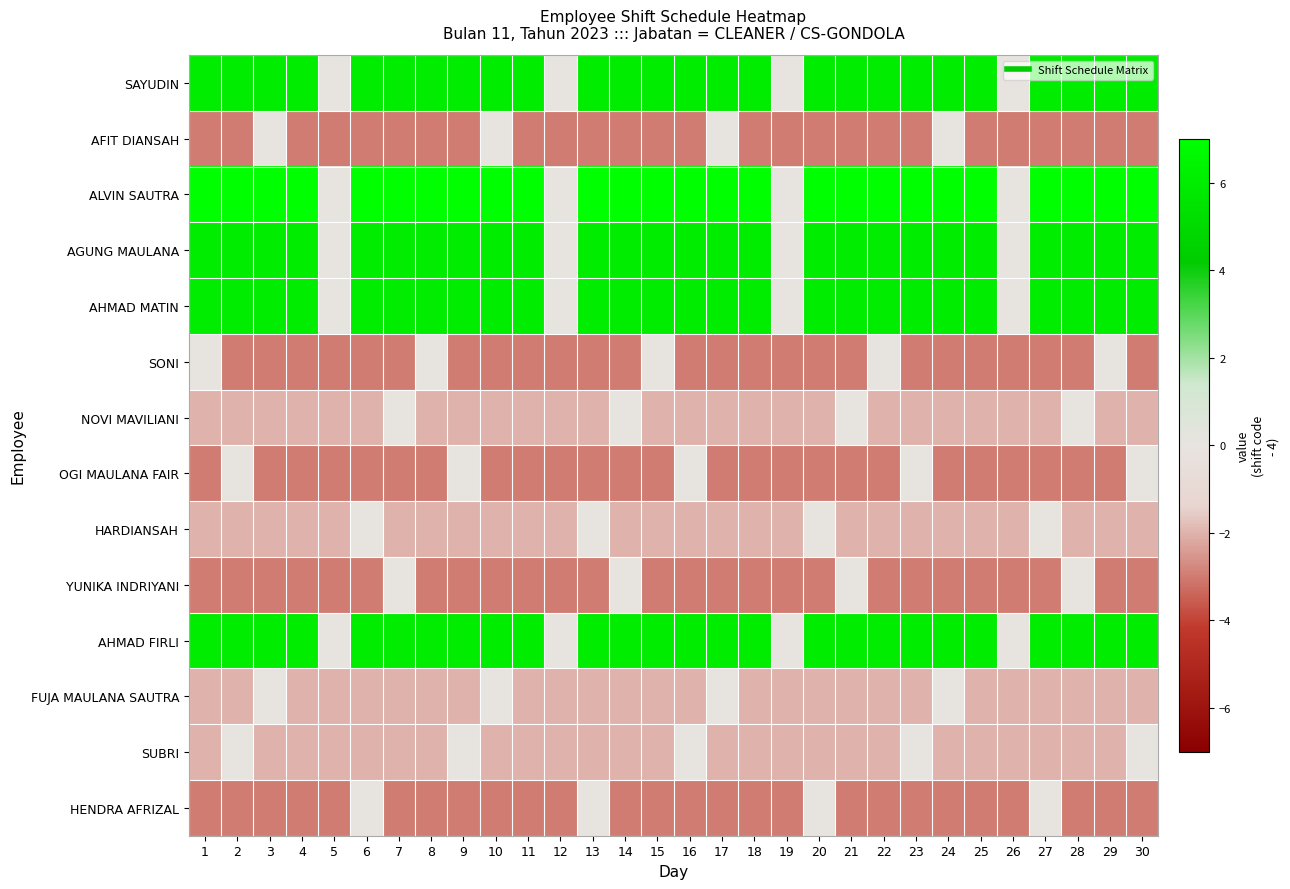

Which series has the largest total across all categories?

ALVIN SAUTRA